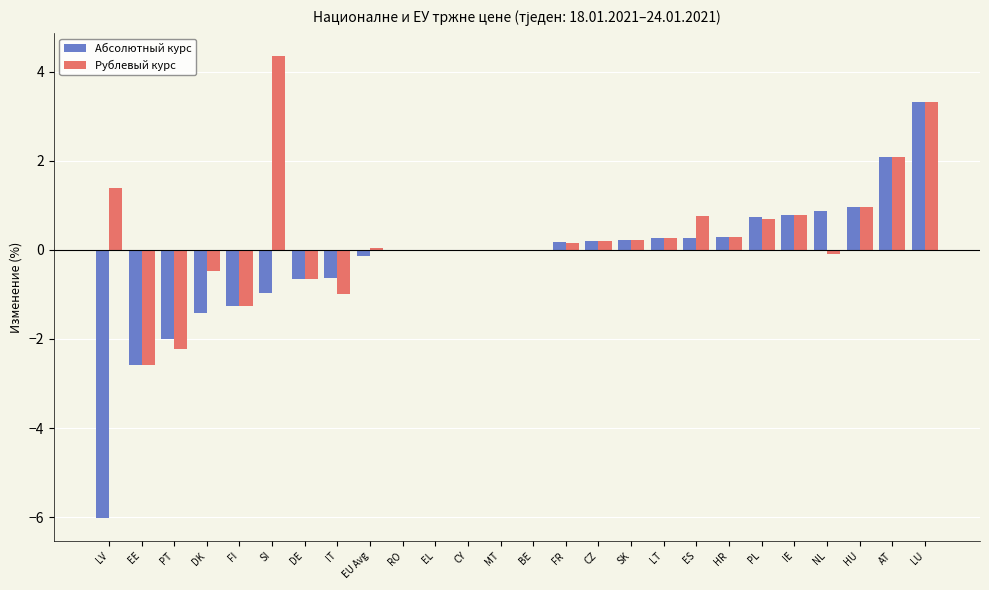

Which series changed the most between EL and FR?

Абсолютный курс